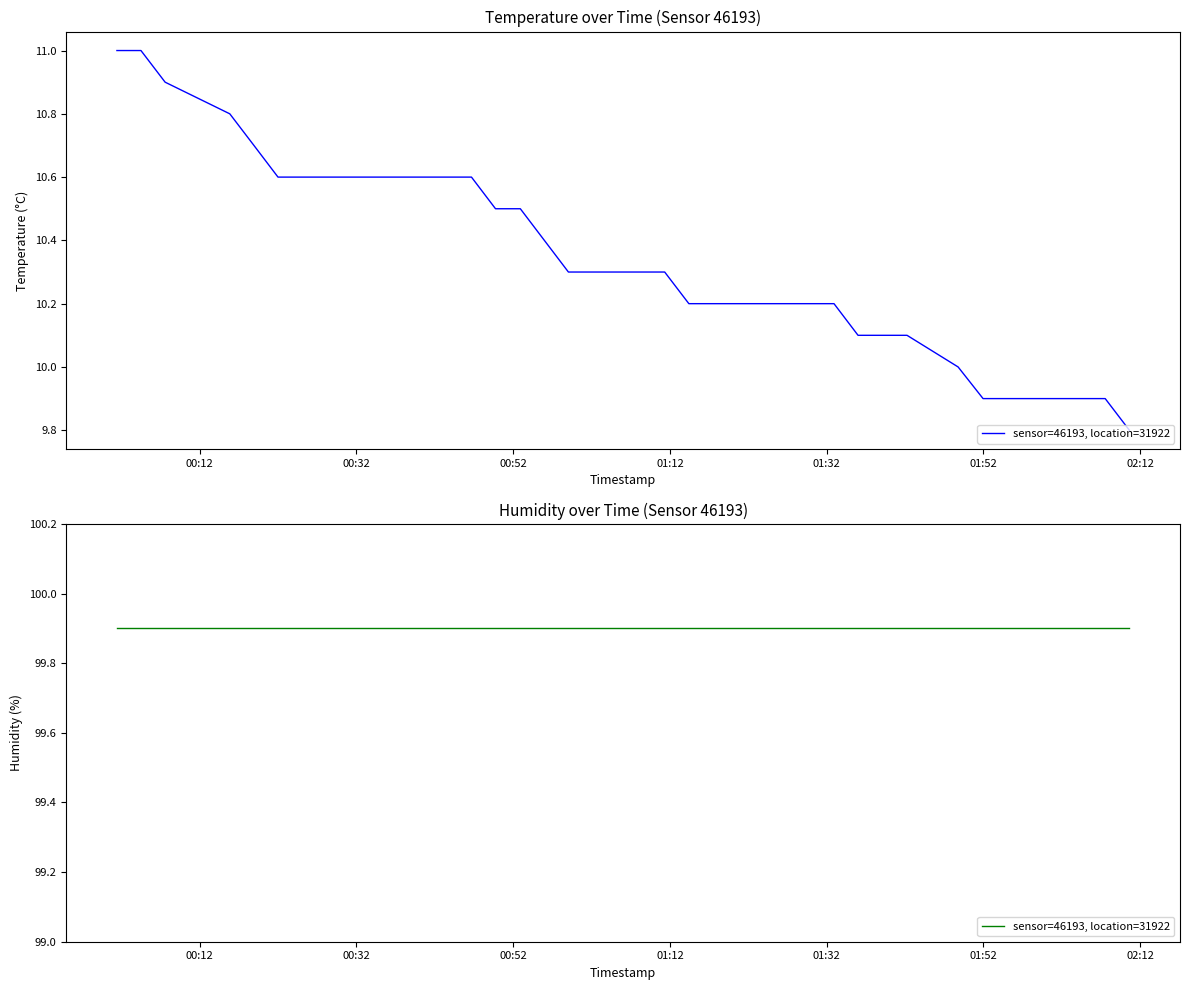

How many lines are shown in the chart?

1